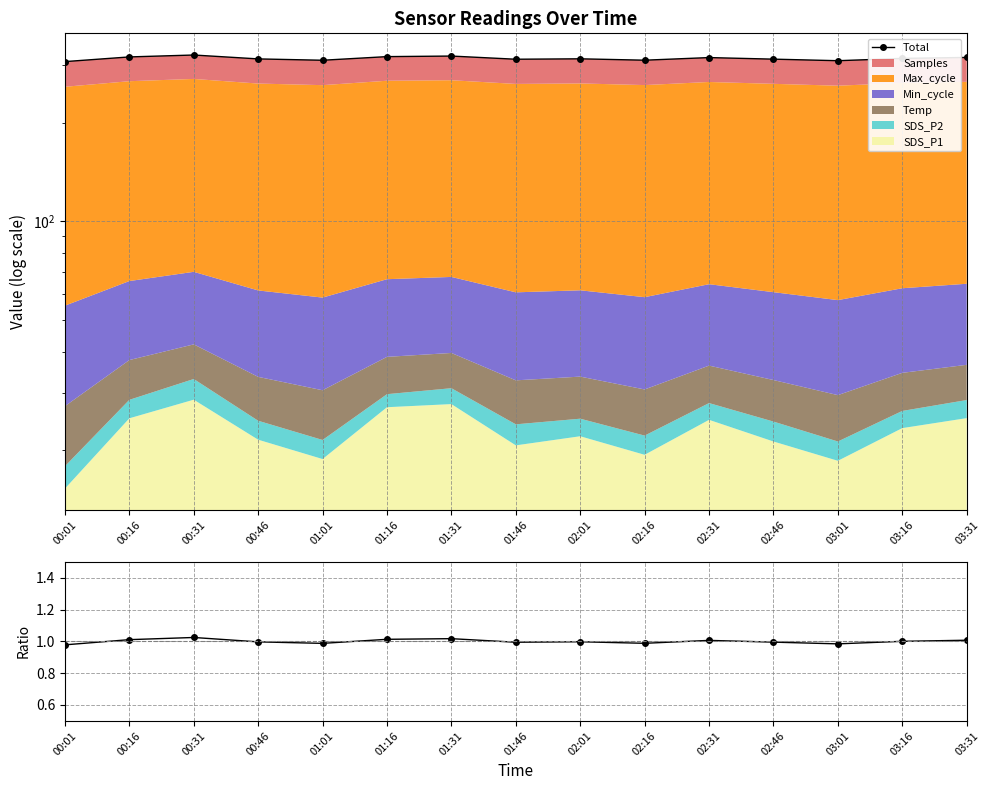

Reading left to right, list all the values displayed in this chart.

Total: 00:01=307.1	00:16=317.3	00:31=321.6	00:46=313.0	01:01=310.0	01:16=318.0	01:31=319.3	01:46=312.2	02:01=313.2	02:16=310.1	02:31=315.9	02:46=312.4	03:01=309.0	03:16=314.1	03:31=316.2
Ratio: 00:01=1.0	00:16=1.0	00:31=1.0	00:46=1.0	01:01=1.0	01:16=1.0	01:31=1.0	01:46=1.0	02:01=1.0	02:16=1.0	02:31=1.0	02:46=1.0	03:01=1.0	03:16=1.0	03:31=1.0